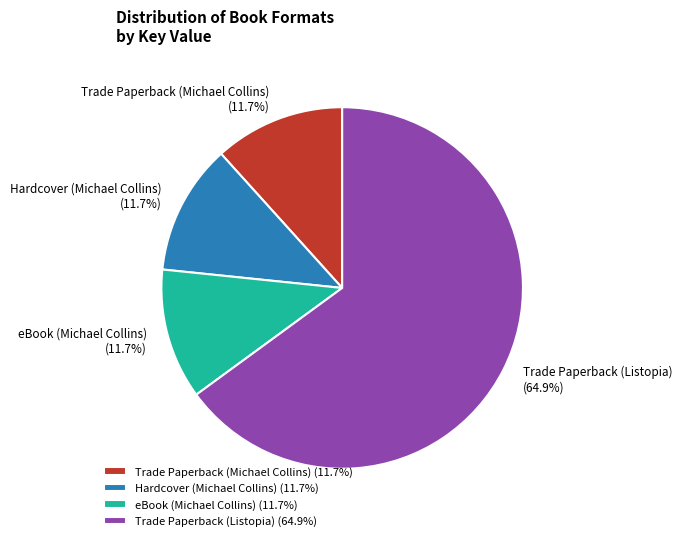

The eBook (Michael Collins) slice represents 12% of the pie. True or false?

True